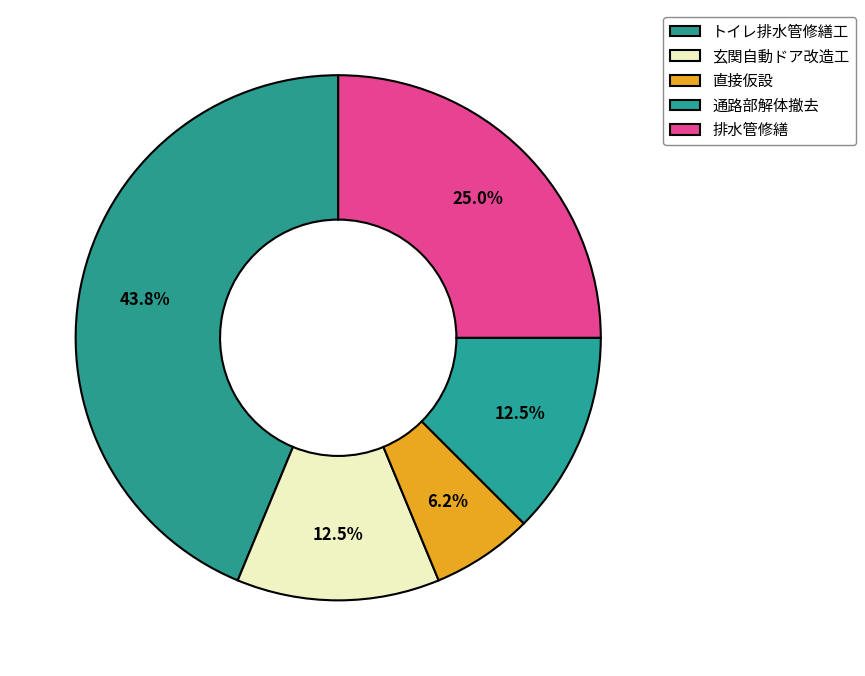

Do 直接仮設 and 玄関自動ドア改造工 together represent more than half of the pie?

No